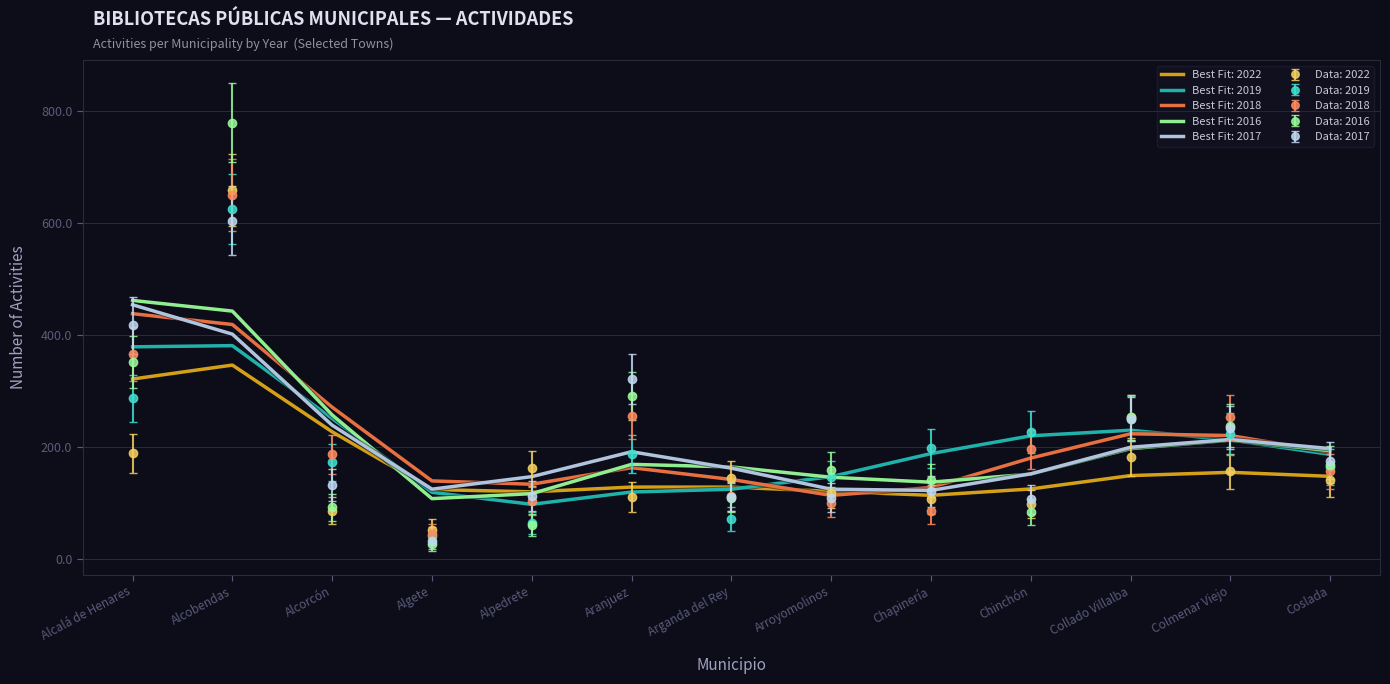

Where is Data: 2019 nearest to the value 332?

Alcalá de Henares